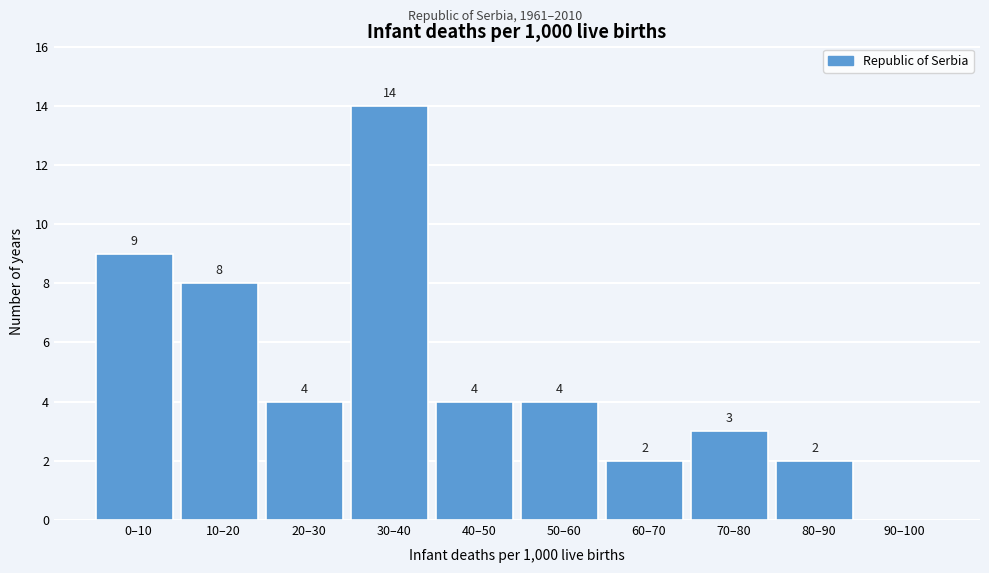

Reading left to right, transcribe all the data shown in this chart.

0–10=9	10–20=8	20–30=4	30–40=14	40–50=4	50–60=4	60–70=2	70–80=3	80–90=2	90–100=0